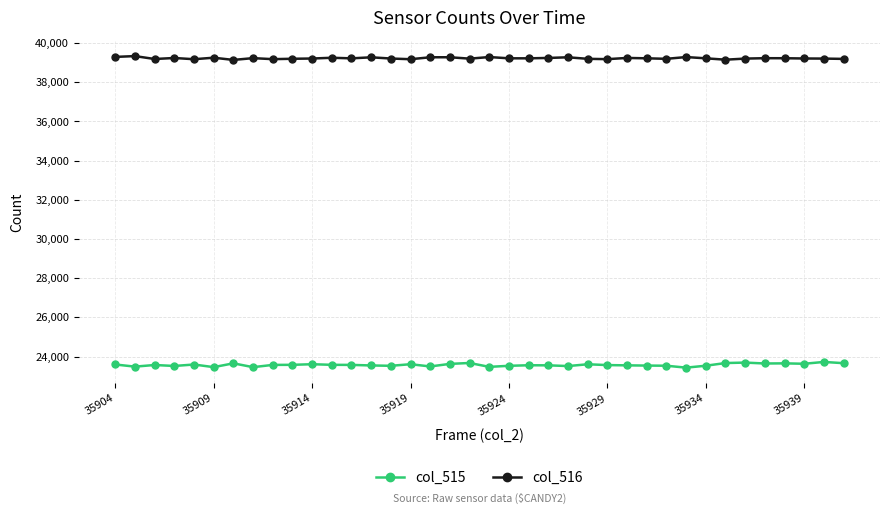

What is the value of the col_516 point at the 34th from the left?

39222